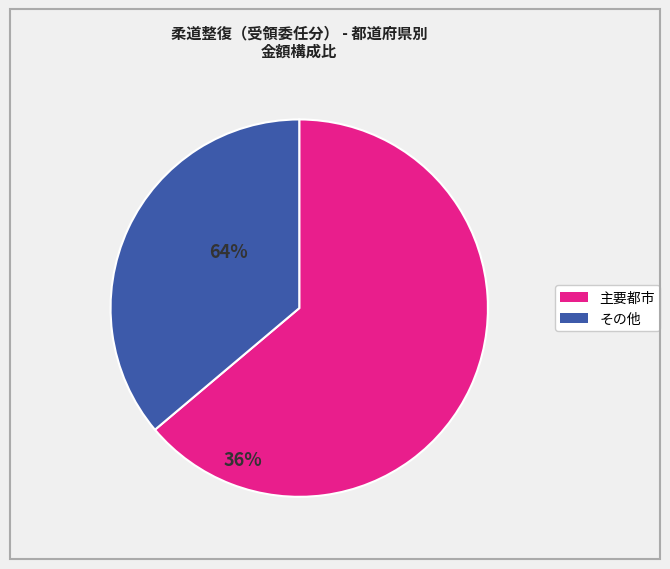

Is there a majority slice in this chart?

Yes